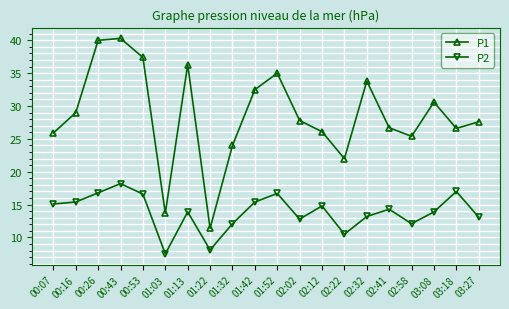

What is the approximate value of P2 at 01:42?

15.4